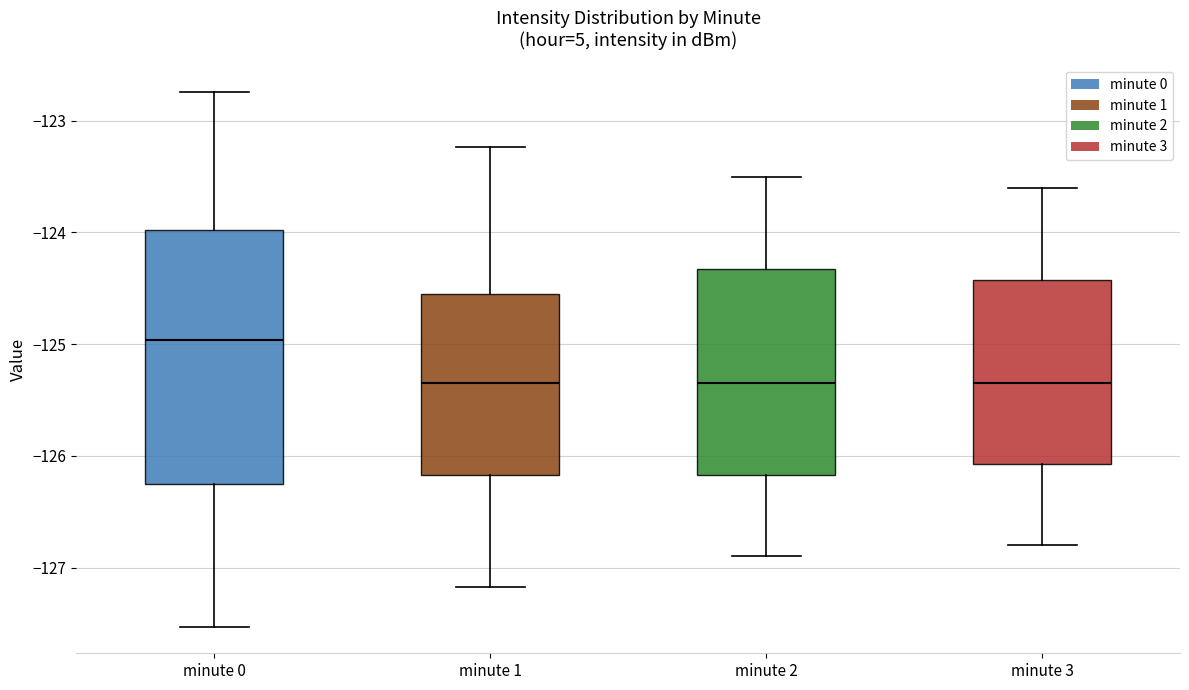

Where does the lower whisker of the box for minute 0 end on the y-axis? The values are not printed on the chart, so give them approximately, as read against the axis.

-127.5